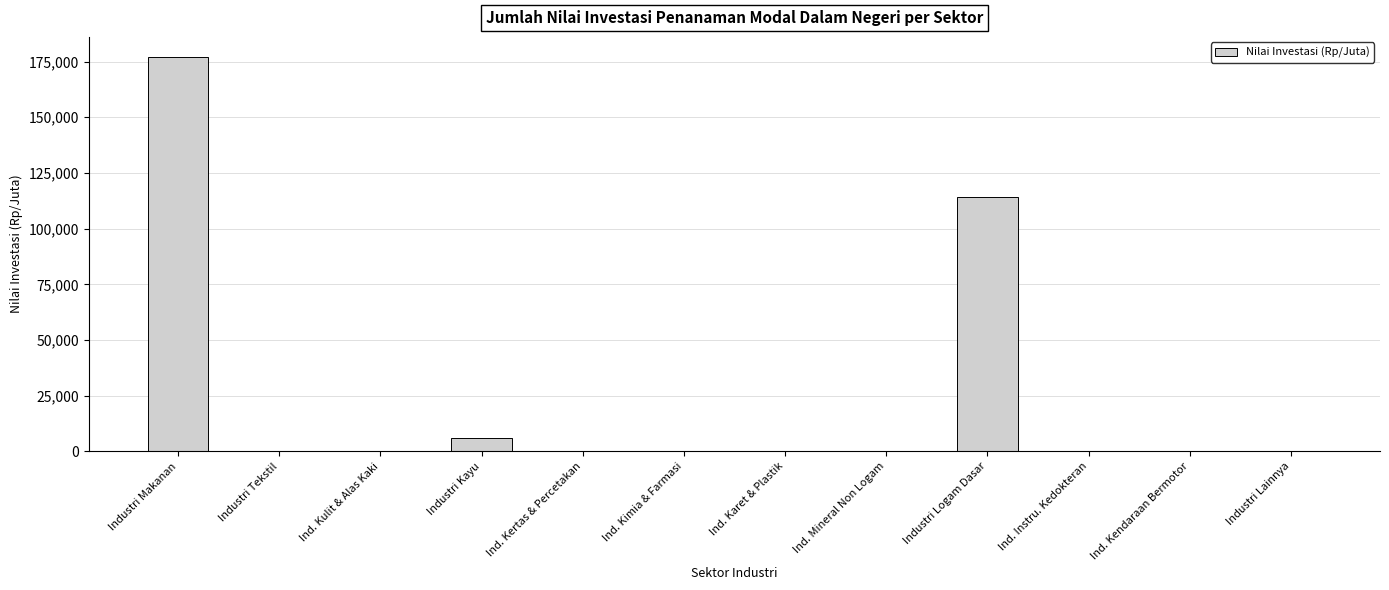

What is the sum of all values?

297452.1